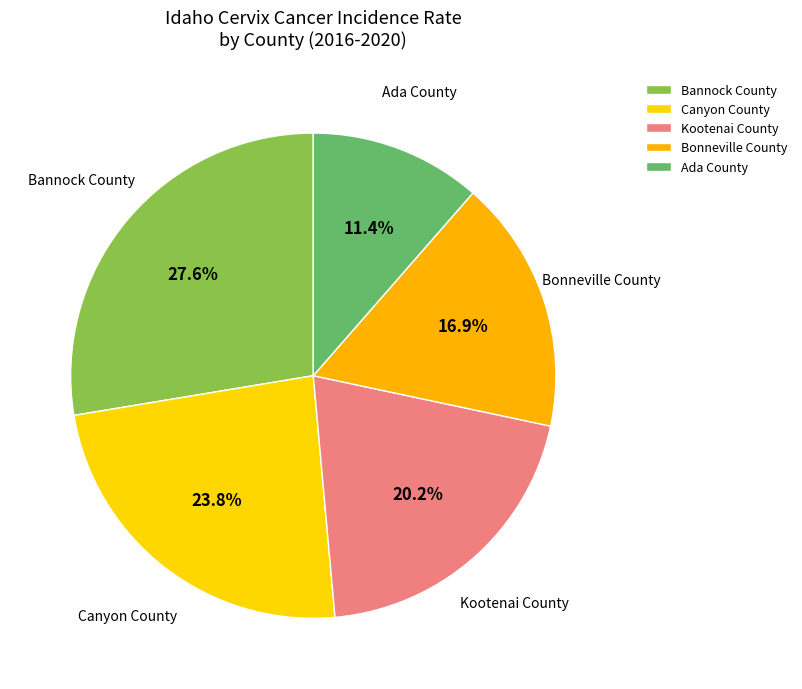

Rank the categories by value from highest to lowest.

Bannock County, Canyon County, Kootenai County, Bonneville County, Ada County